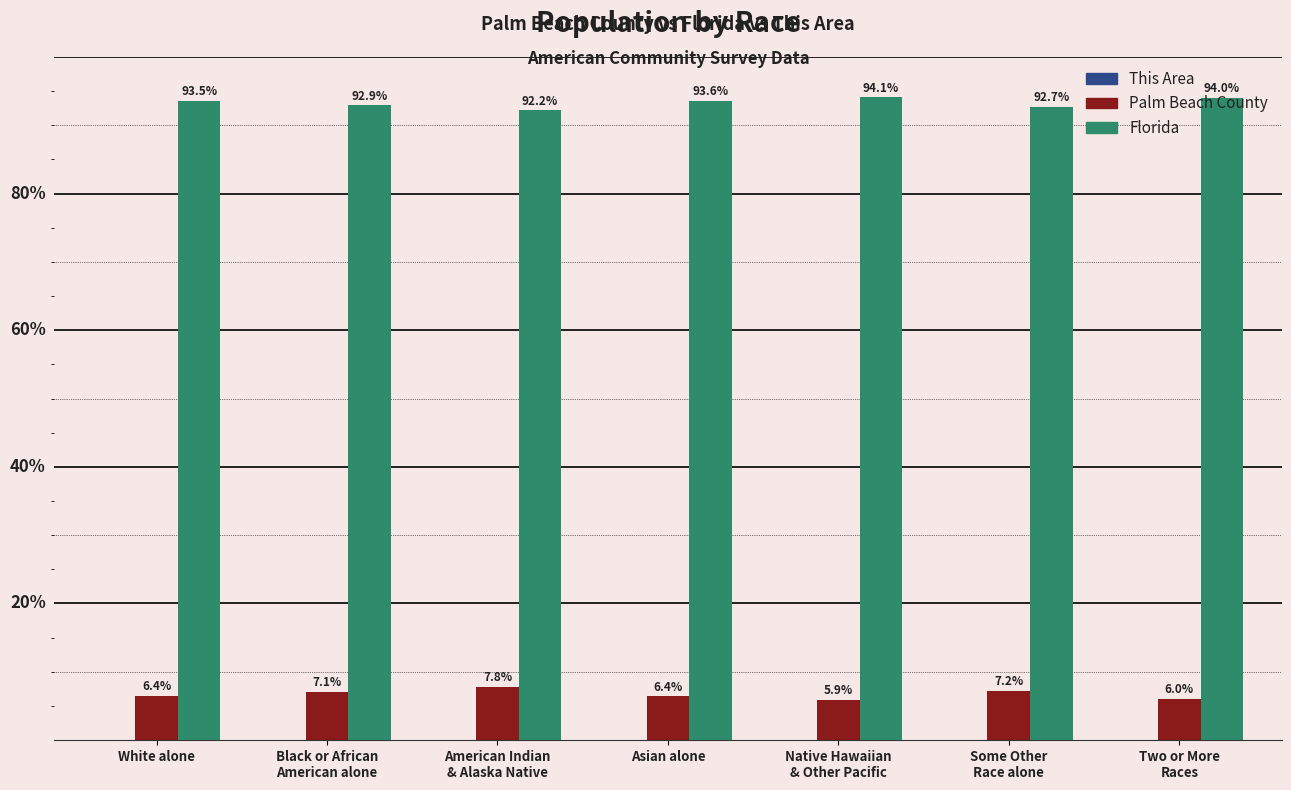

Which series has the largest total across all categories?

Florida